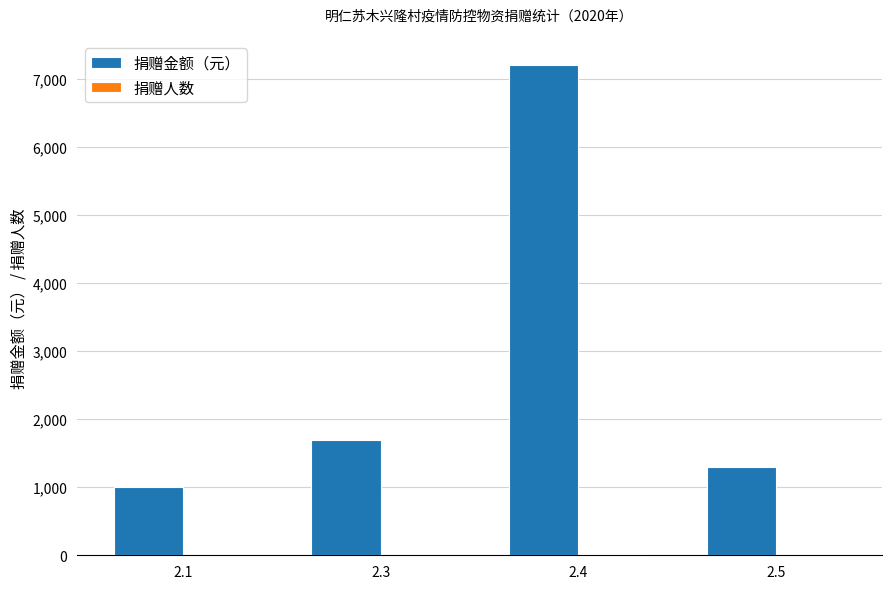

Between 2.1 and 2.4, which series saw the biggest shift?

捐赠金额（元）